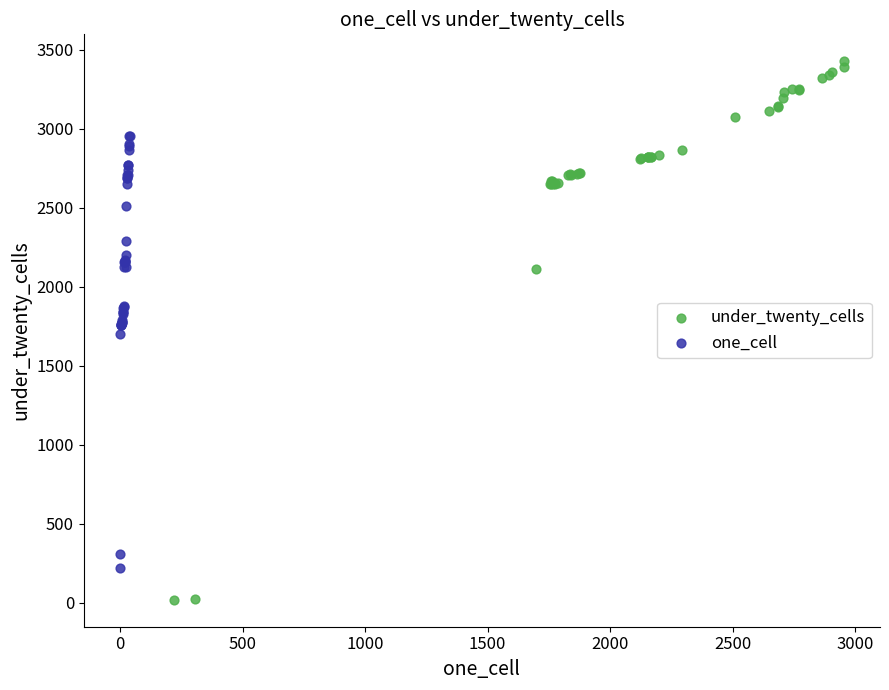

Which series reaches the minimum Y coordinate?

under_twenty_cells